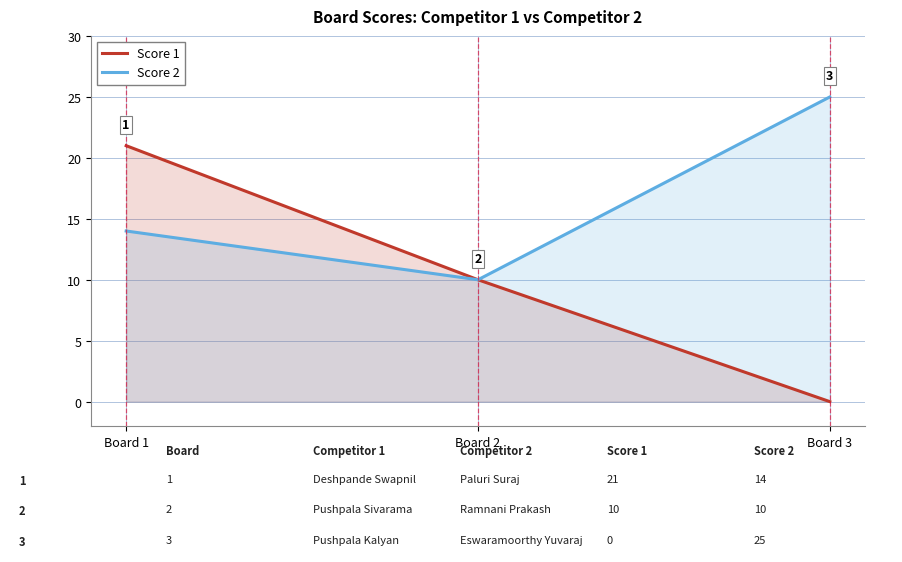

What is the value of the Score 2 point at the 2nd from the left?

10